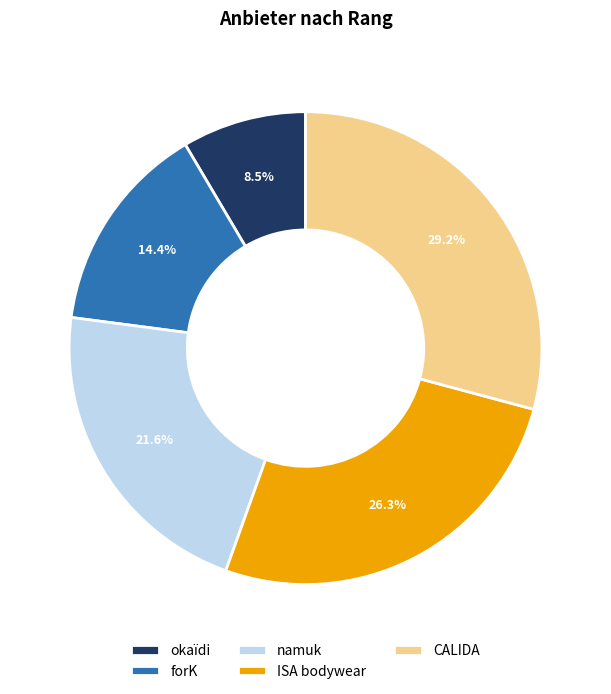

To the nearest percent, what is the difference between the largest and smallest slice percentages?

21%